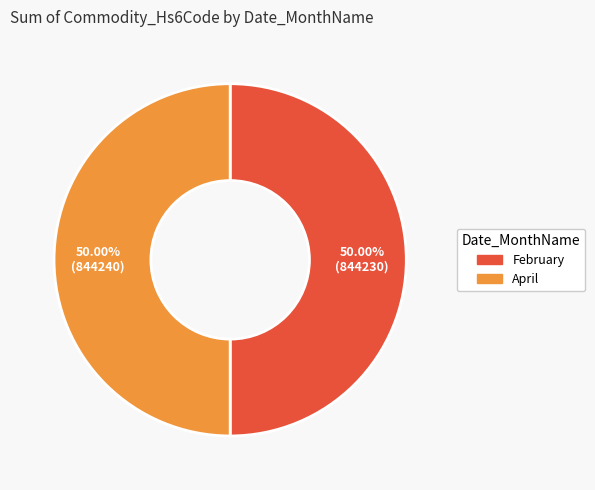

The February slice represents 41% of the pie. True or false?

False